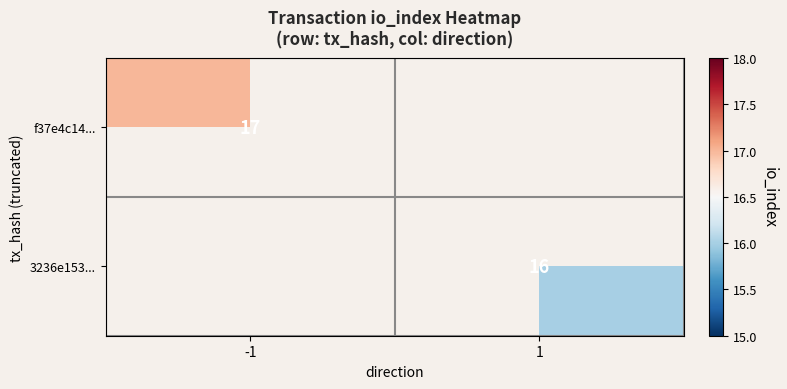

The value of f37e4c14... at -1 is 10. True or false?

False